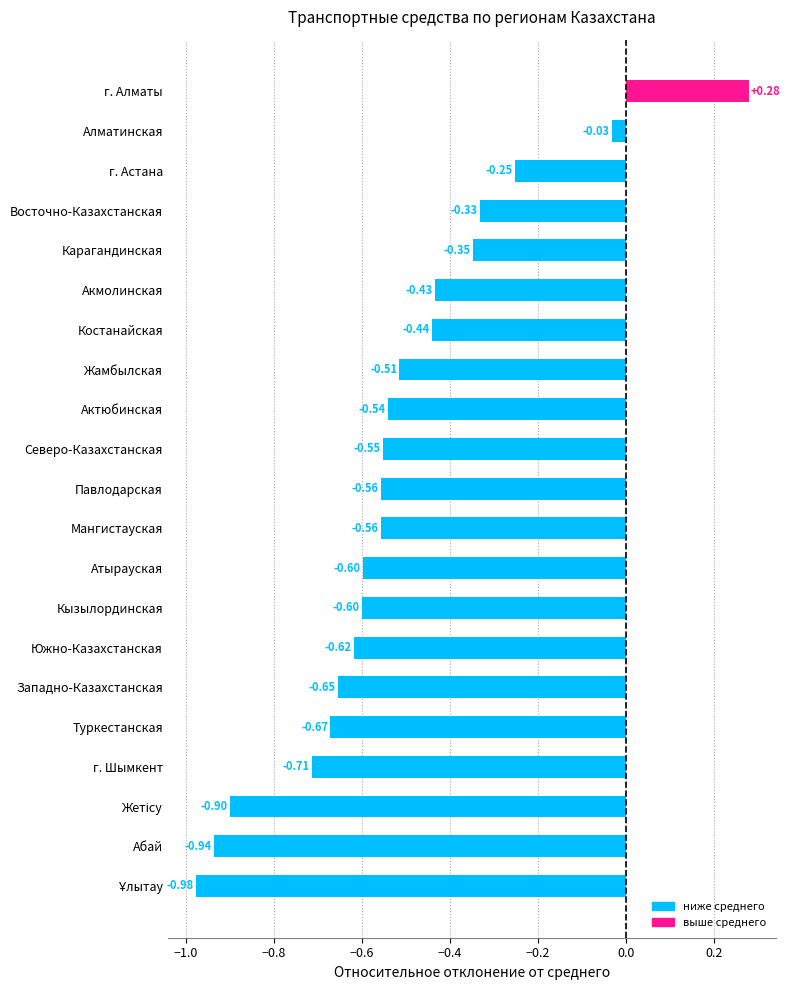

What is the label of the 13th bar from the bottom?

Актюбинская